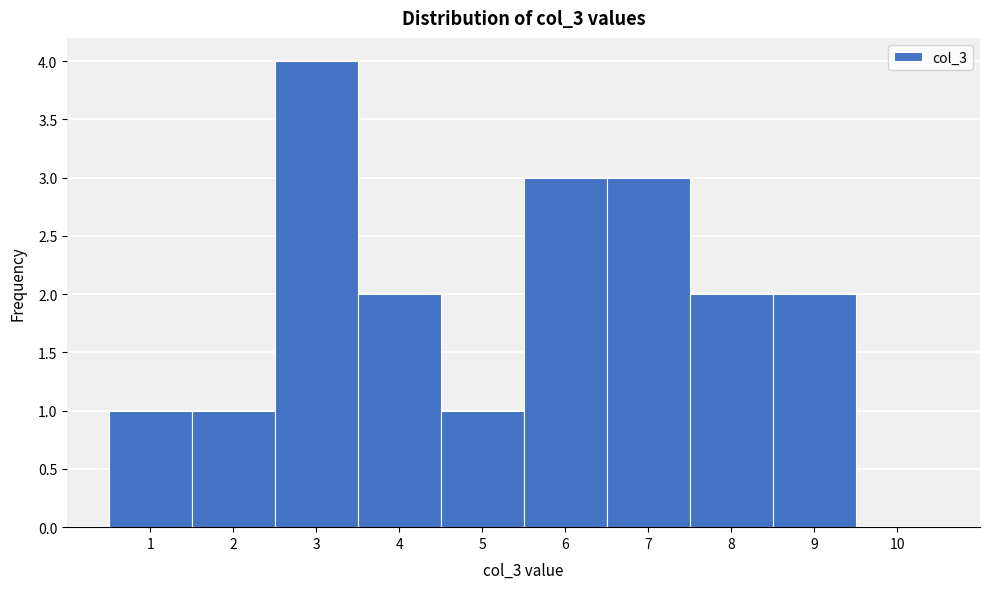

Reading left to right, list every bar in this chart as the range it spans on the x-axis followed by its height. The values are not printed on the chart, so give them approximately, as read against the axis.

0.5 to 1.5: 1
1.5 to 2.5: 1
2.5 to 3.5: 4
3.5 to 4.5: 2
4.5 to 5.5: 1
5.5 to 6.5: 3
6.5 to 7.5: 3
7.5 to 8.5: 2
8.5 to 9.5: 2
9.5 to 10.5: 0